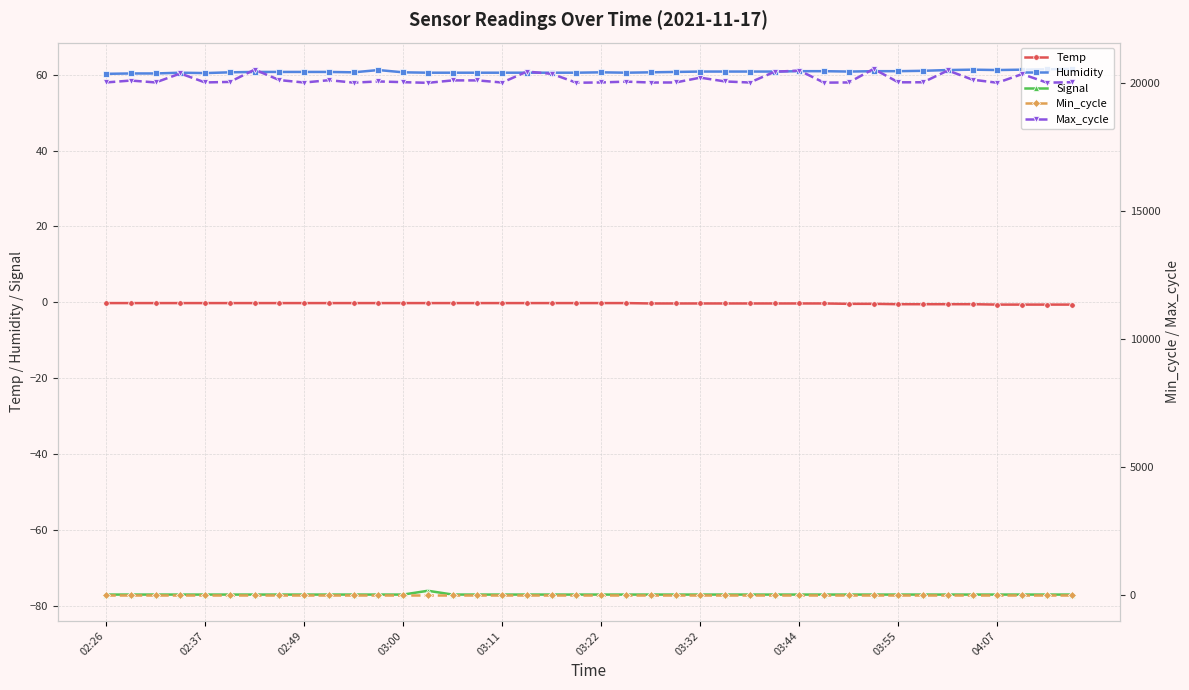

True or false: Humidity has more than 0 interior local peaks.

True